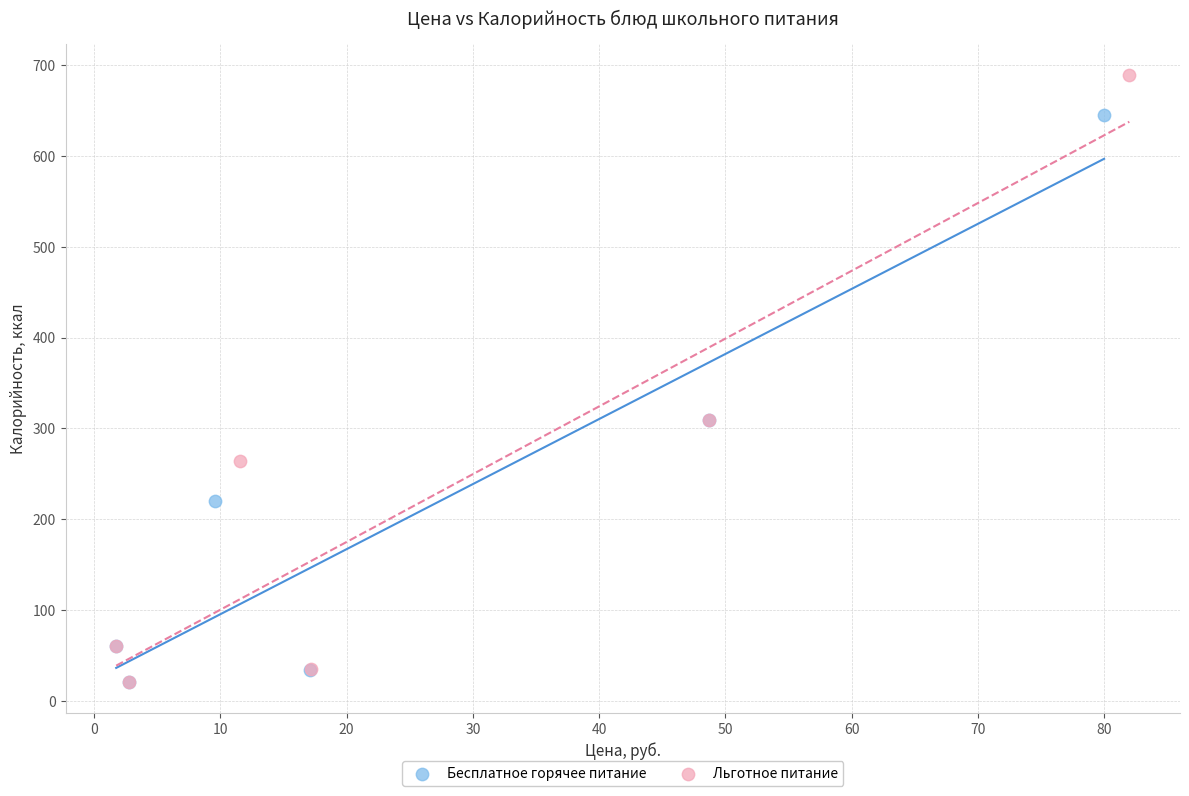

Which series contains the highest Y value?

Льготное питание